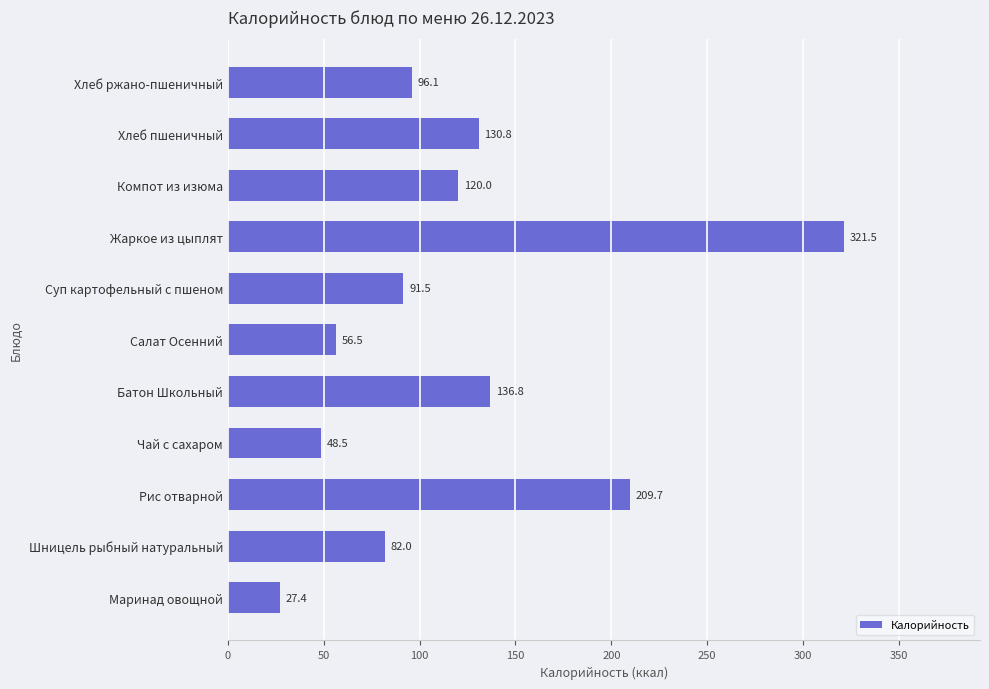

True or false: the data shows 56.5 at Салат Осенний.

True